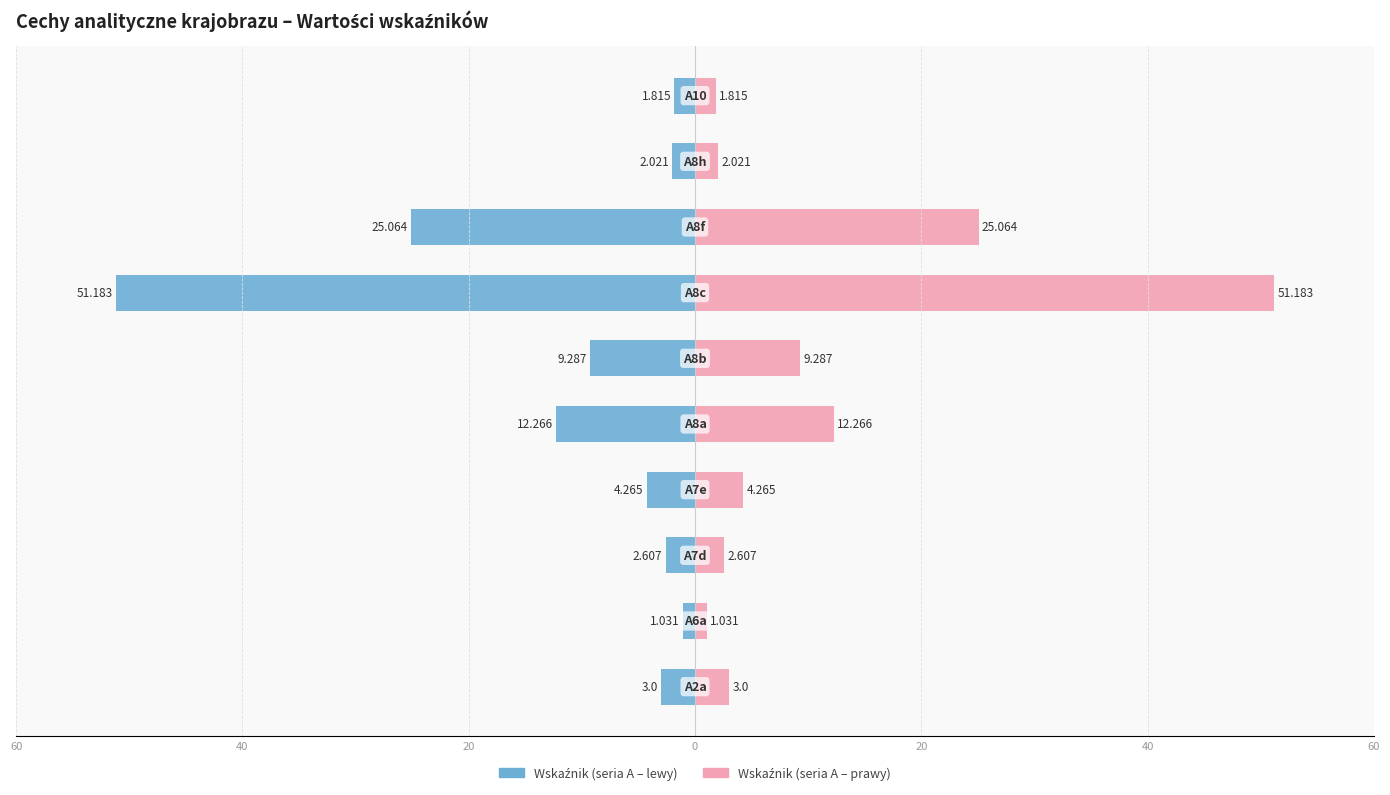

What are all the series names shown in the legend?

Wskaźnik (lewy), Wskaźnik (prawy)